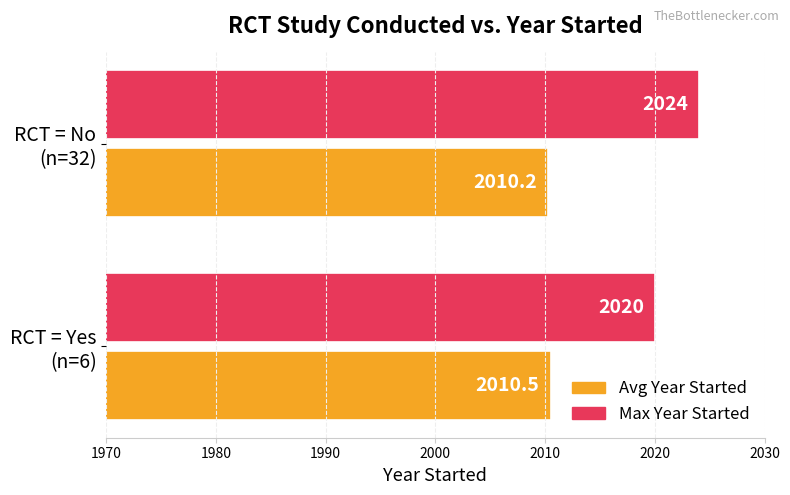

At which label does Max Year Started reach its minimum?

RCT = Yes
(n=6)